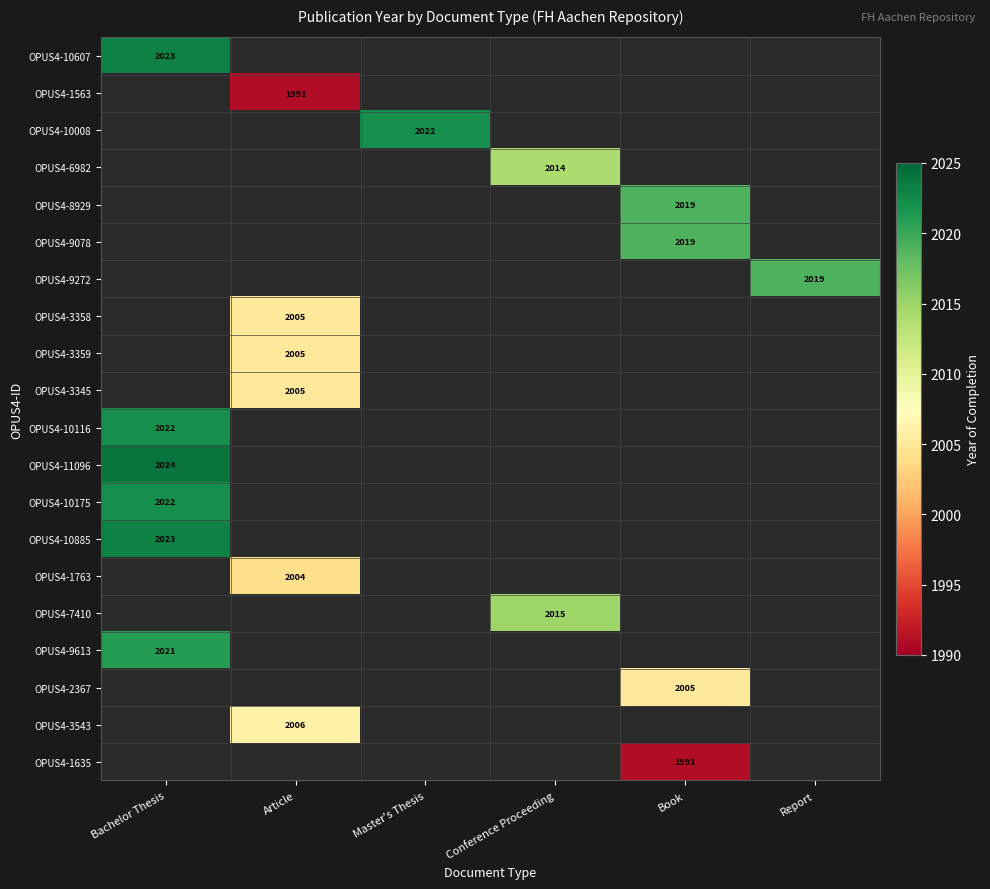

Count the number of categories in the chart.

6